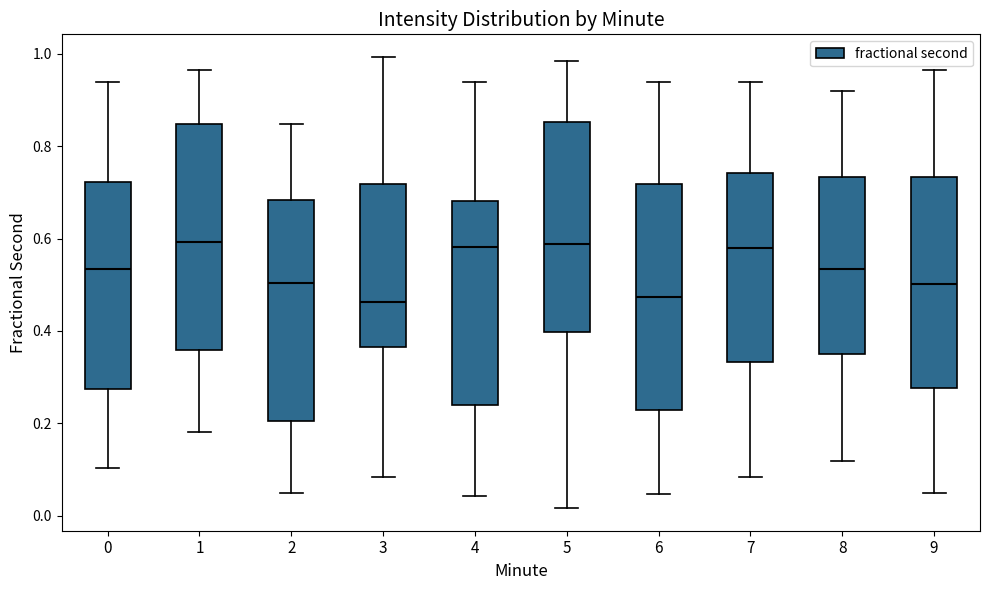

Reading left to right, transcribe this box plot: for each box, give where its median line is, the range the box spans, and where its two whiskers end, as read against the y-axis. The values are not printed on the chart, so give them approximately, as read against the axis.

0: median 0.54, box 0.28 to 0.72, whiskers 0.10 to 0.94
1: median 0.60, box 0.36 to 0.84, whiskers 0.18 to 0.96
2: median 0.50, box 0.20 to 0.68, whiskers 0.04 to 0.84
3: median 0.46, box 0.36 to 0.72, whiskers 0.08 to 1.00
4: median 0.58, box 0.24 to 0.68, whiskers 0.04 to 0.94
5: median 0.58, box 0.40 to 0.86, whiskers 0.02 to 0.98
6: median 0.48, box 0.22 to 0.72, whiskers 0.04 to 0.94
7: median 0.58, box 0.34 to 0.74, whiskers 0.08 to 0.94
8: median 0.54, box 0.36 to 0.74, whiskers 0.12 to 0.92
9: median 0.50, box 0.28 to 0.74, whiskers 0.04 to 0.96